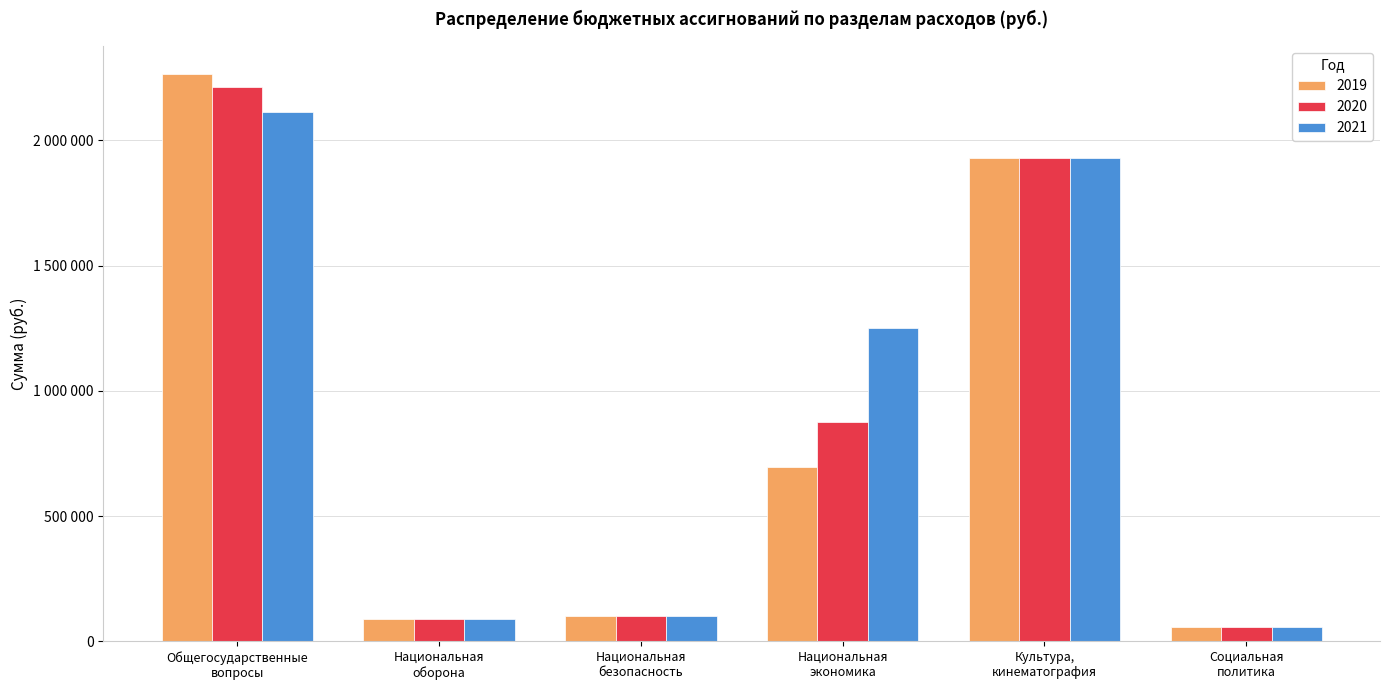

What is the greatest value displayed?

2264100